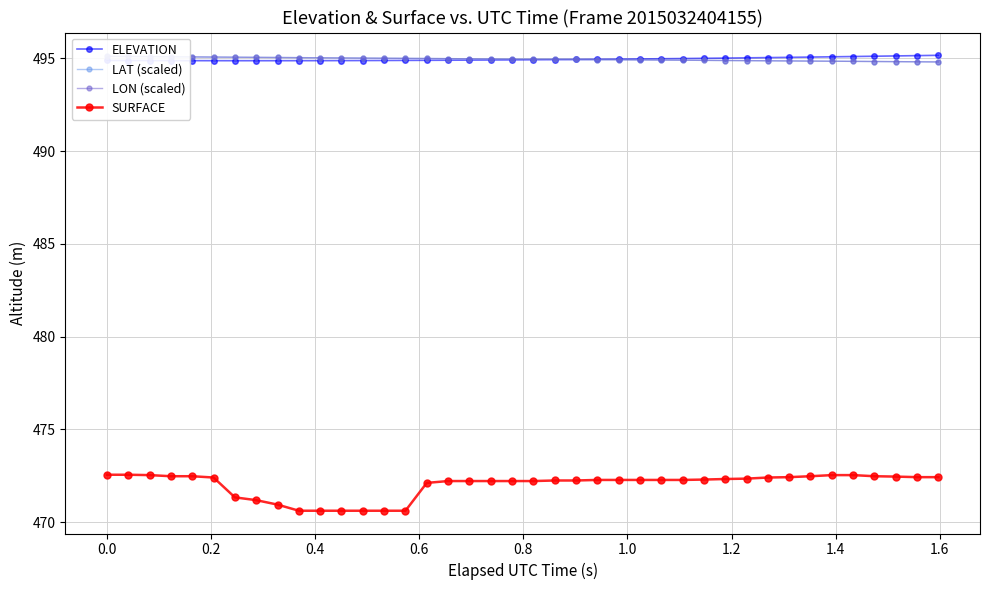

At how many categories does at least one series exceed 476?

40